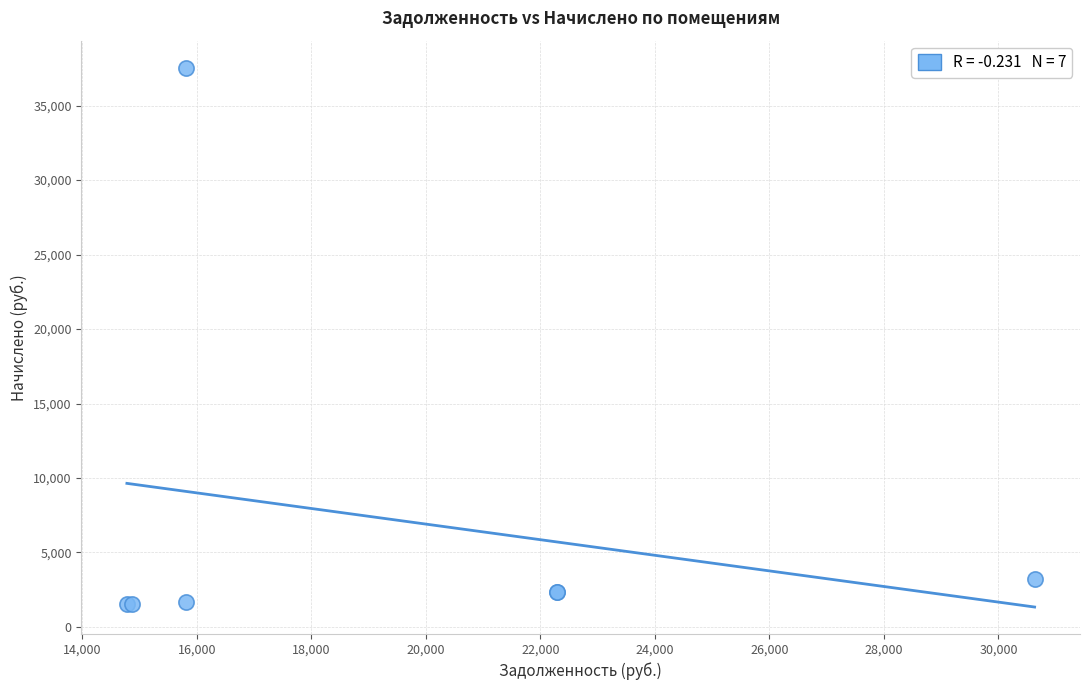

What Y value in the scatter plot is closest to 19545?

3208.1